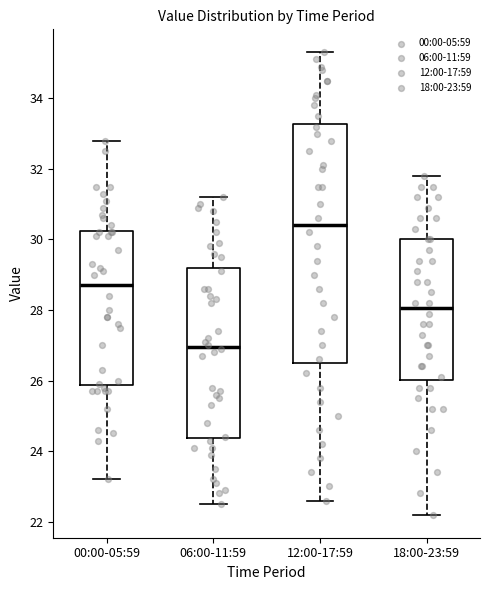

Reading left to right, read every box against the y-axis: the position of its median line, the range the box covers, and the ends of its whiskers. The values are not printed on the chart, so give them approximately, as read against the axis.

00:00-05:59: median 28.8, box 25.8 to 30.2, whiskers 23.2 to 32.8
06:00-11:59: median 27.0, box 24.4 to 29.2, whiskers 22.6 to 31.2
12:00-17:59: median 30.4, box 26.6 to 33.2, whiskers 22.6 to 35.4
18:00-23:59: median 28.0, box 26.0 to 30.0, whiskers 22.2 to 31.8